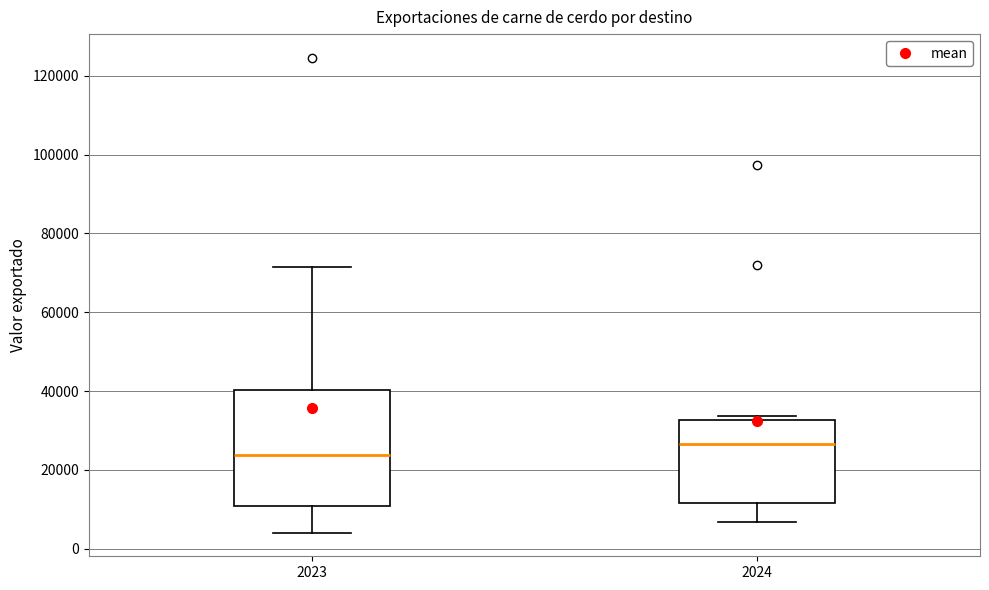

Which box is the tallest, from its lower edge to its upper edge?

2023